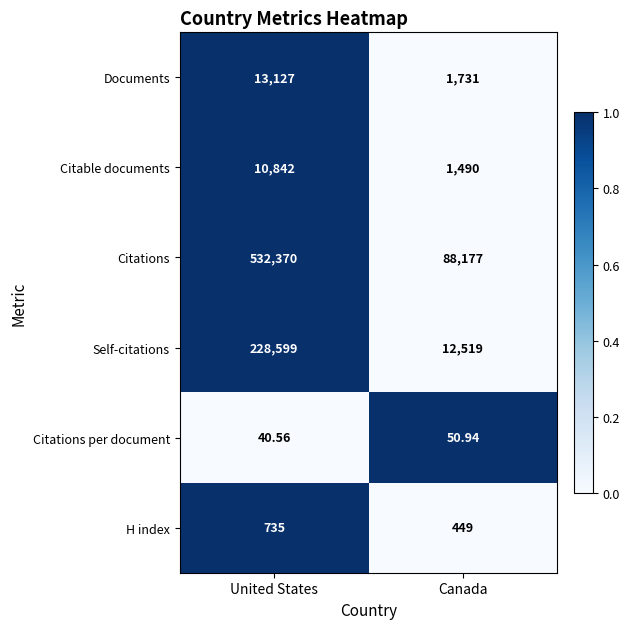

Rank the series by their maximum value, from lowest to highest.

Citations per document, H index, Citable documents, Documents, Self-citations, Citations